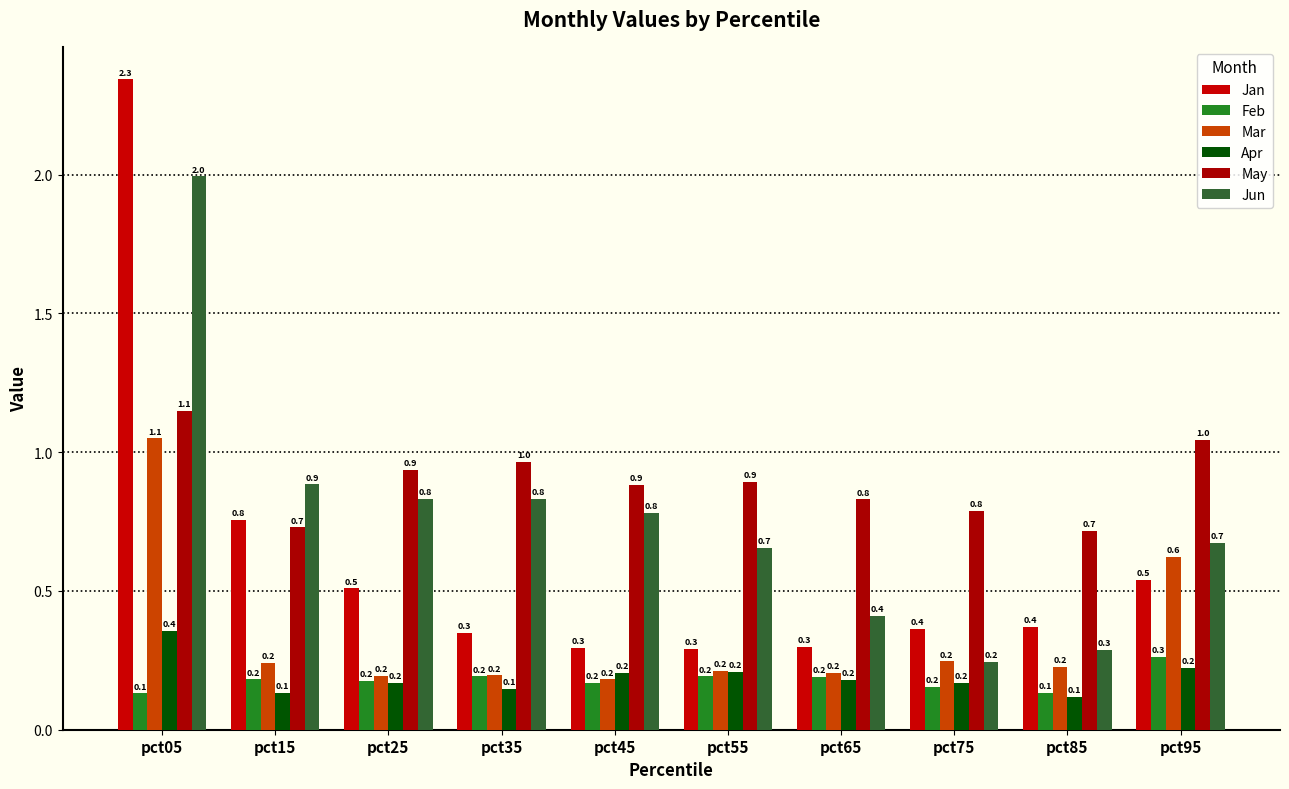

Reading left to right, list all the values displayed in this chart.

Jan: 2.3	0.8	0.5	0.3	0.3	0.3	0.3	0.4	0.4	0.5
Feb: 0.1	0.2	0.2	0.2	0.2	0.2	0.2	0.2	0.1	0.3
Mar: 1.1	0.2	0.2	0.2	0.2	0.2	0.2	0.2	0.2	0.6
Apr: 0.4	0.1	0.2	0.1	0.2	0.2	0.2	0.2	0.1	0.2
May: 1.1	0.7	0.9	1.0	0.9	0.9	0.8	0.8	0.7	1.0
Jun: 2.0	0.9	0.8	0.8	0.8	0.7	0.4	0.2	0.3	0.7